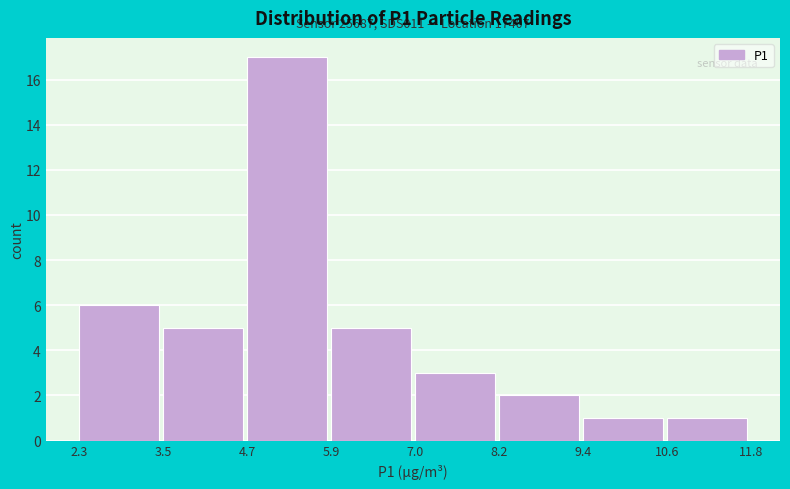

Over which range of the x-axis is the bar tallest?

4.7 to 5.9